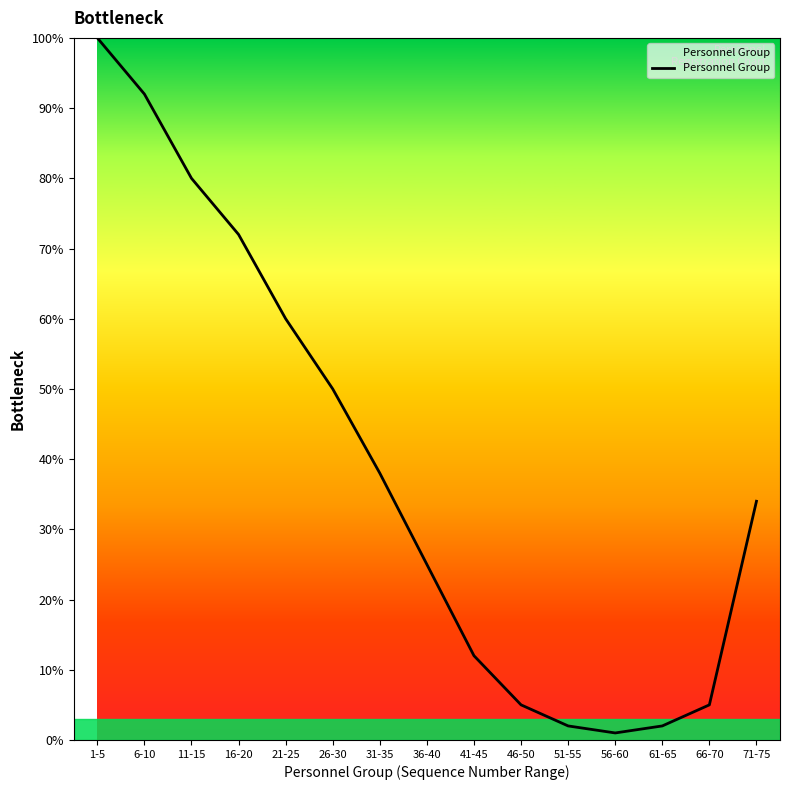

What is the change in value from 51-55 to 66-70?

+3